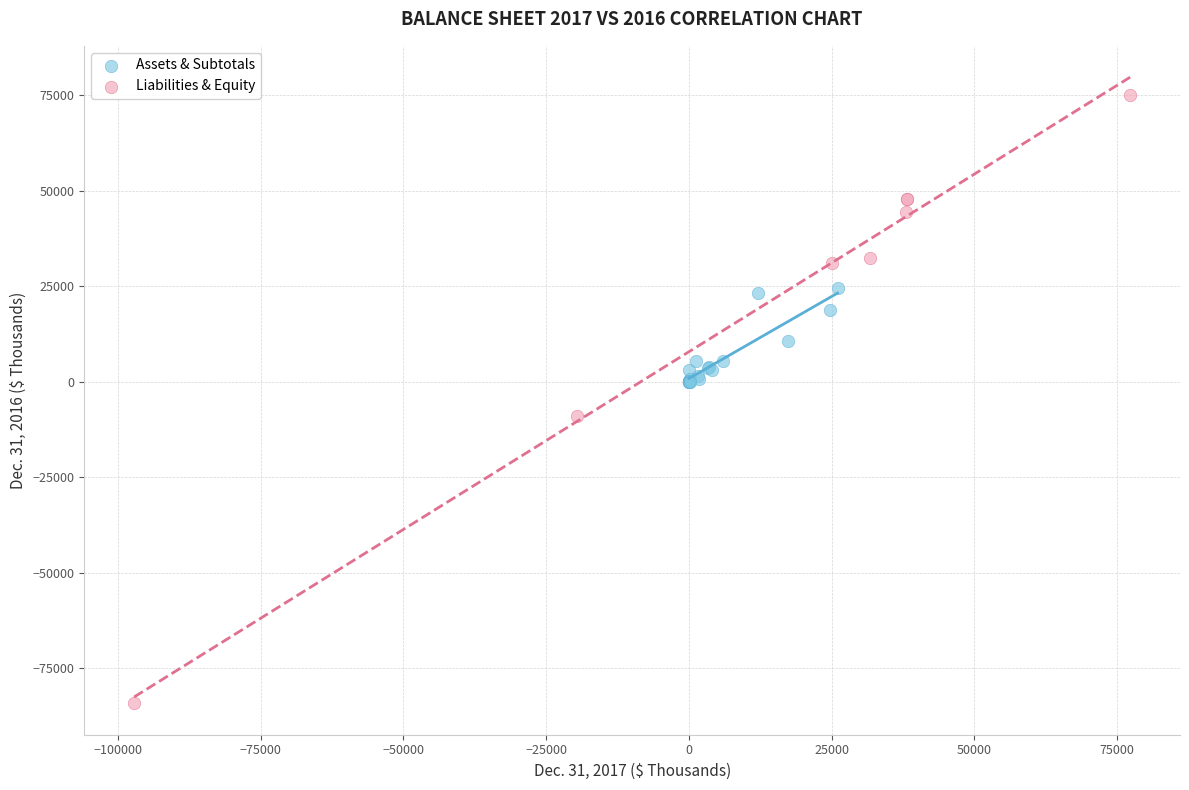

Which series contains the lowest Y value?

Liabilities & Equity